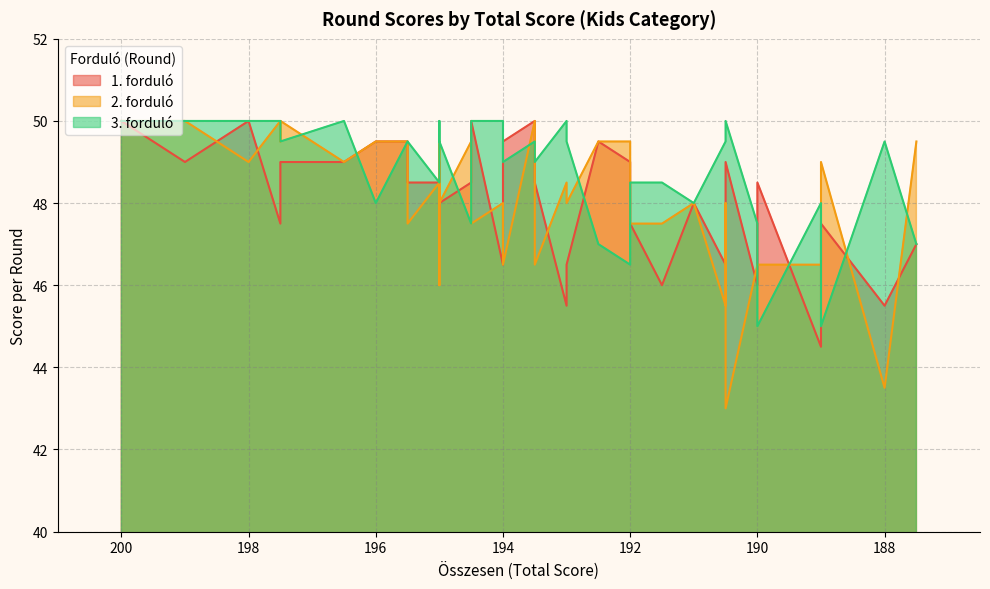

Which category has the highest value in the 2. forduló series?

200